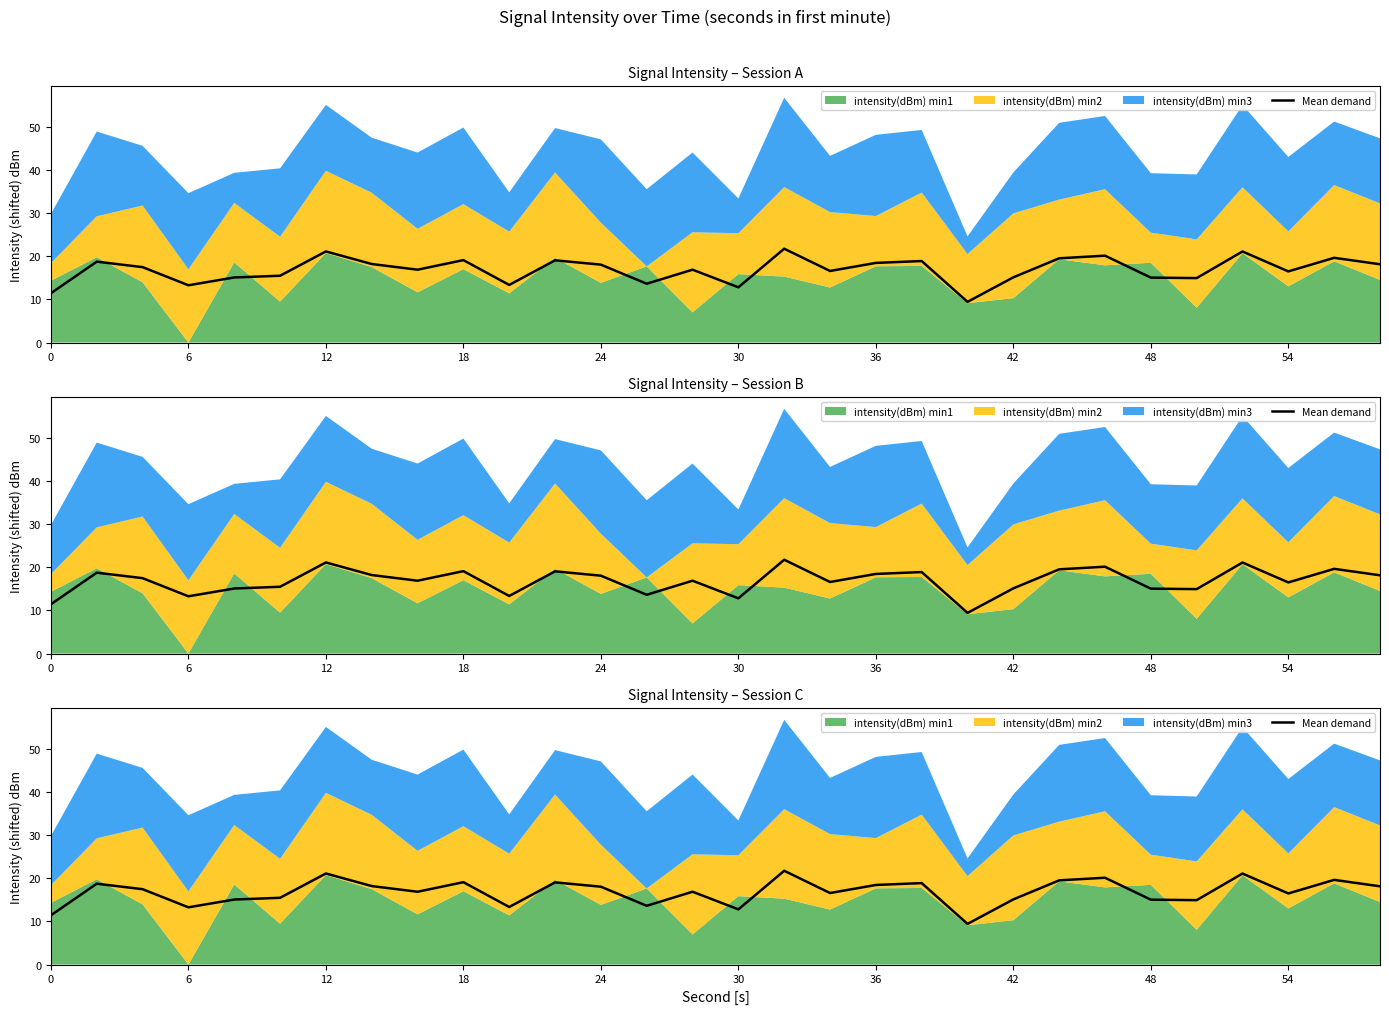

Reading left to right, what are all the values shown in this chart?

11.4	18.7	17.5	13.3	15.1	15.5	21.1	18.2	16.9	19.1	13.3	19.1	18.1	13.6	16.9	12.8	21.7	16.6	18.5	18.9	9.4	15.1	19.5	20.1	15.0	14.9	21.1	16.5	19.6	18.1